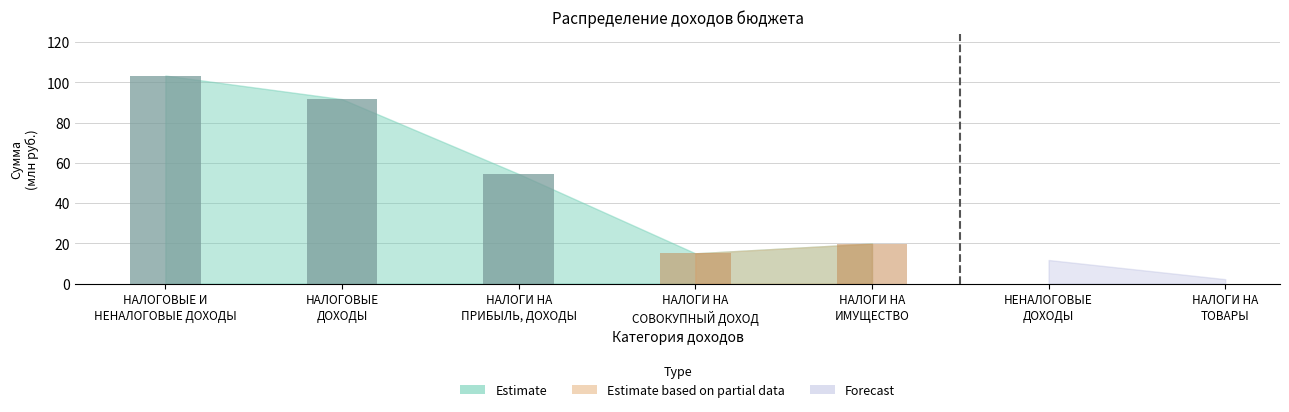

What is the approximate value at НАЛОГОВЫЕ И
НЕНАЛОГОВЫЕ ДОХОДЫ?

103.3